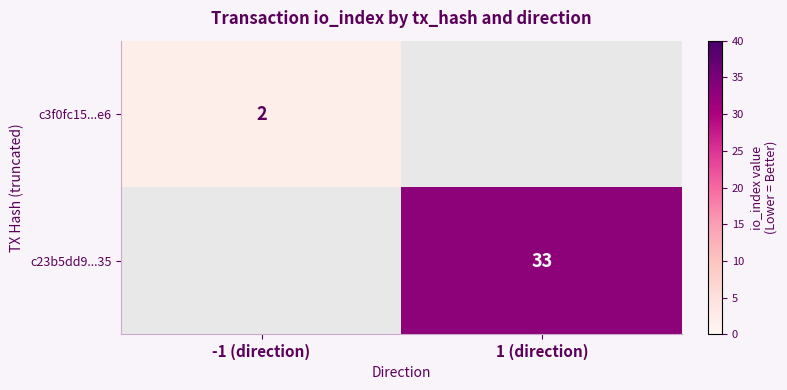

True or false: c23b5dd9...35 has a value of 46 at 1 (direction).

False